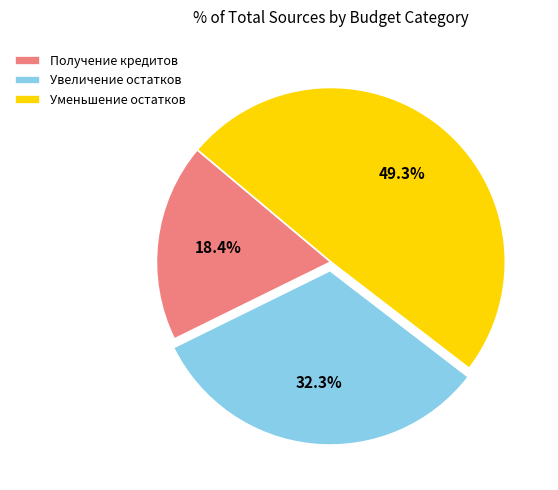

What is the ratio of the value at Увеличение остатков to the value at Получение кредитов?

1.8